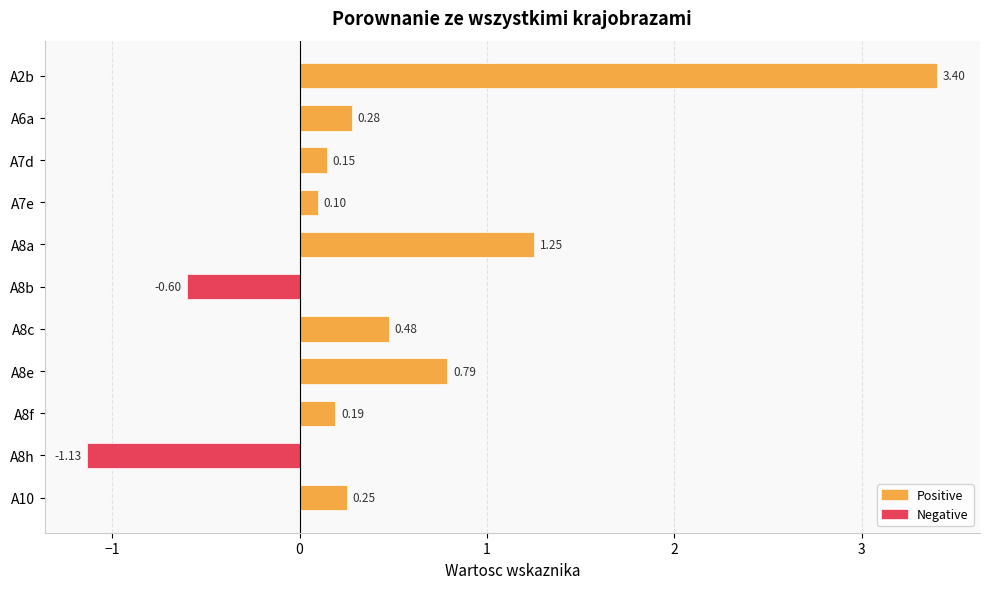

Which has a higher value, A2b or A6a?

A2b